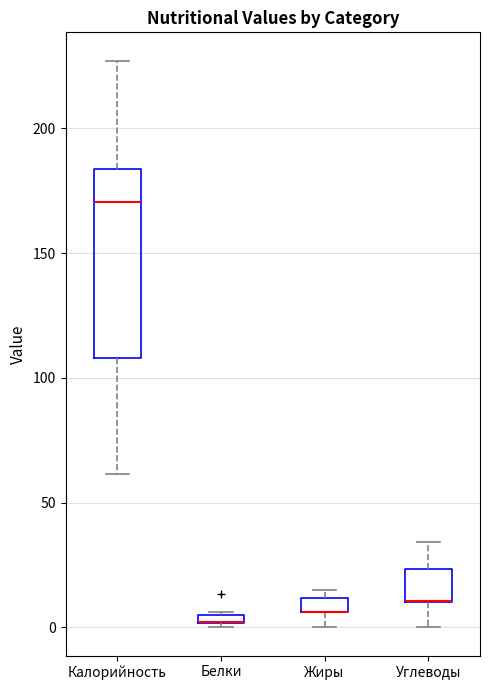

Where is the lower edge of the box for Белки on the y-axis? The values are not printed on the chart, so give them approximately, as read against the axis.

0